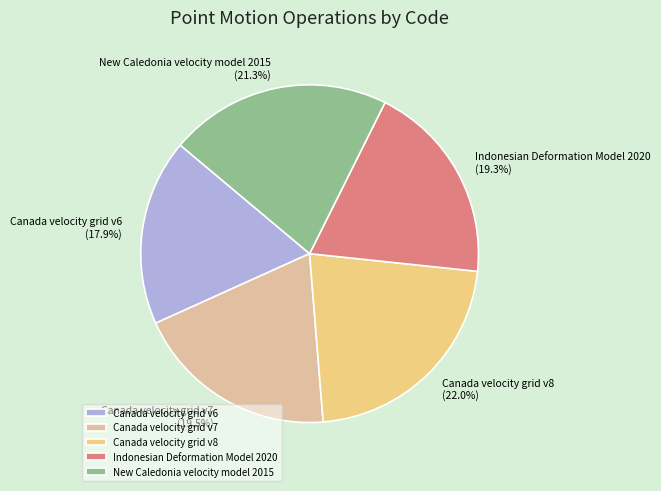

Is the sum of Canada velocity grid v7 and Canada velocity grid v8 greater than half?

No